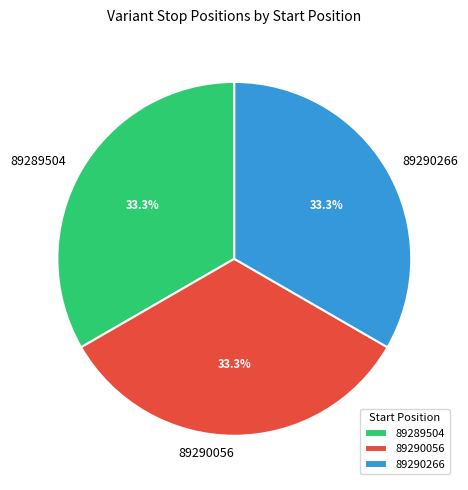

Approximately how many times larger is the value at 89290266 compared to 89290056?

1.0